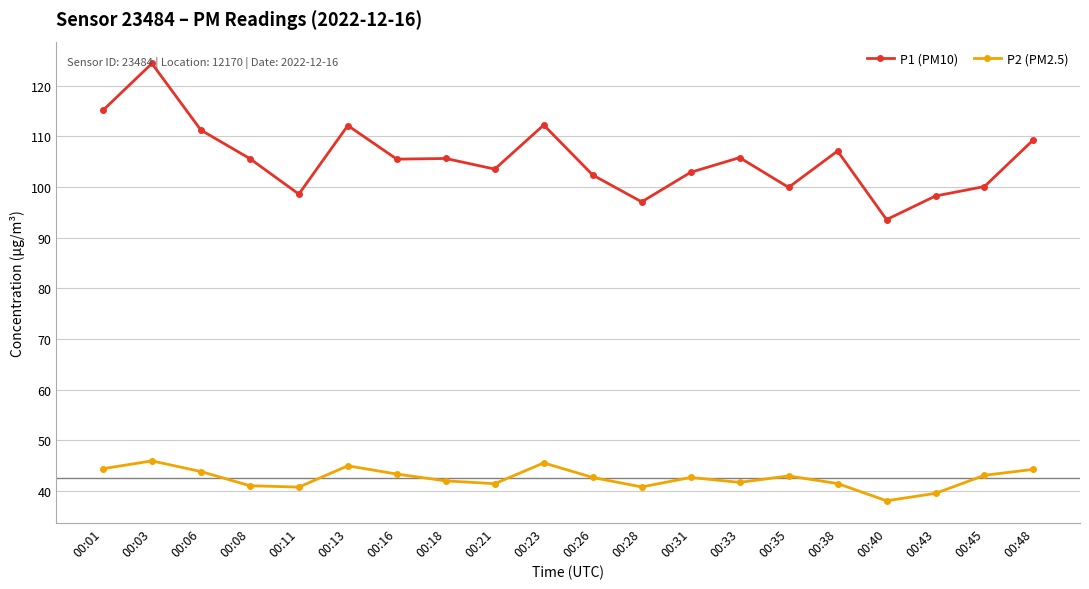

Read the P2 (PM2.5) value at 00:26.

42.7